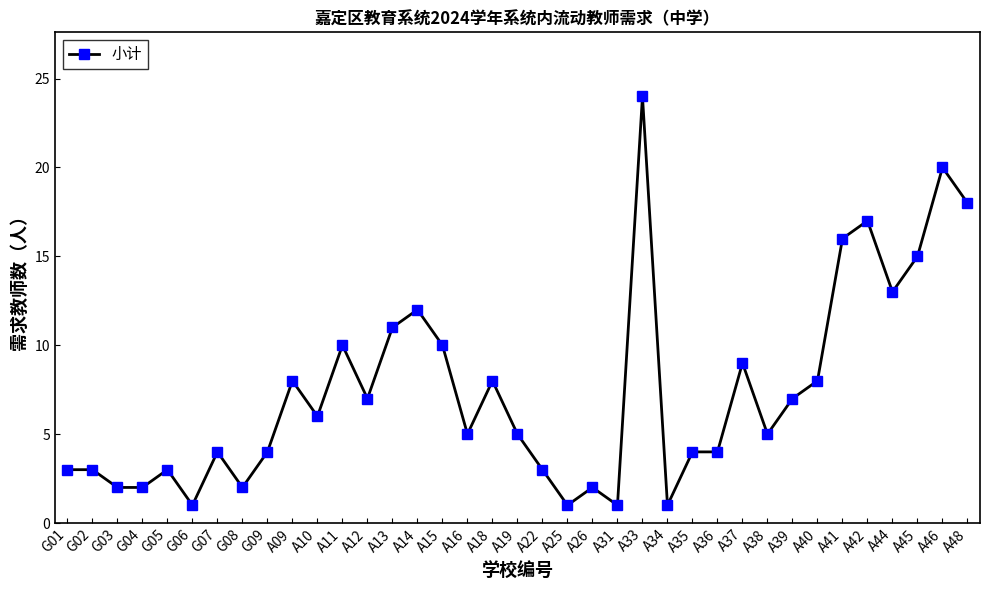

How many lines are shown in the chart?

1